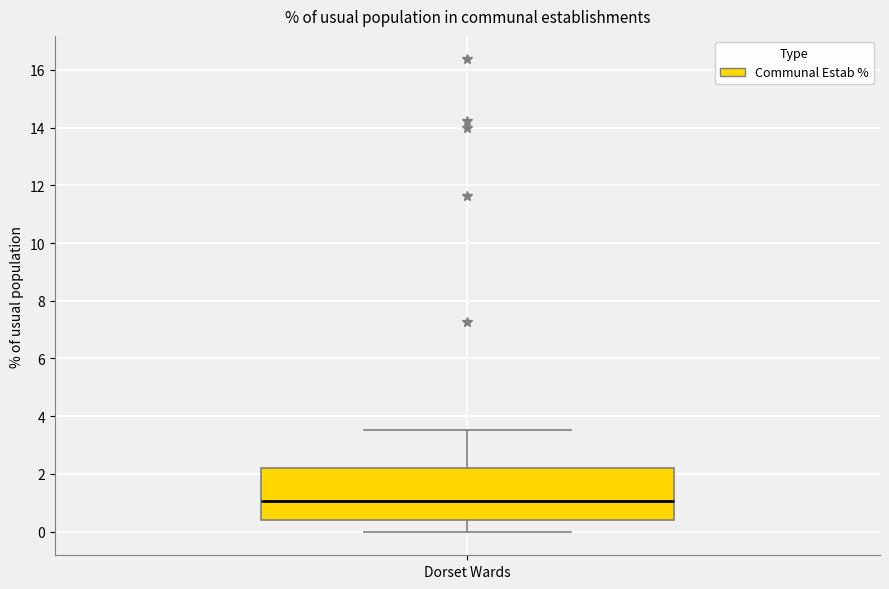

Transcribe this box plot: give where the median line is, the range the box spans, and where the two whiskers end, as read against the y-axis. The values are not printed on the chart, so give them approximately, as read against the axis.

median 1.0, box 0.4 to 2.2, whiskers 0.0 to 3.6